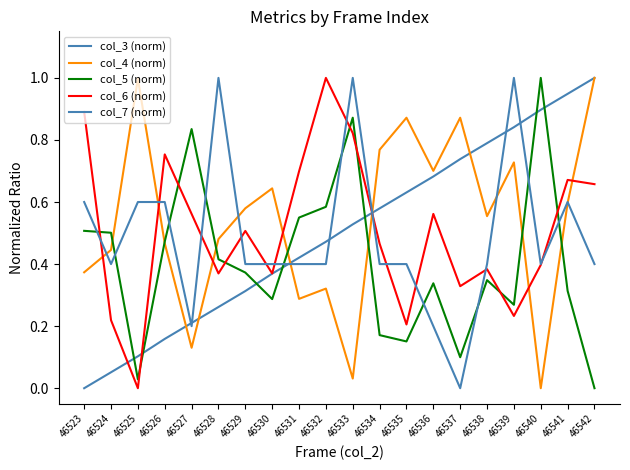

At 46533, list the series in order from smallest to largest.

col_4 (norm), col_3 (norm), col_6 (norm), col_5 (norm), col_7 (norm)